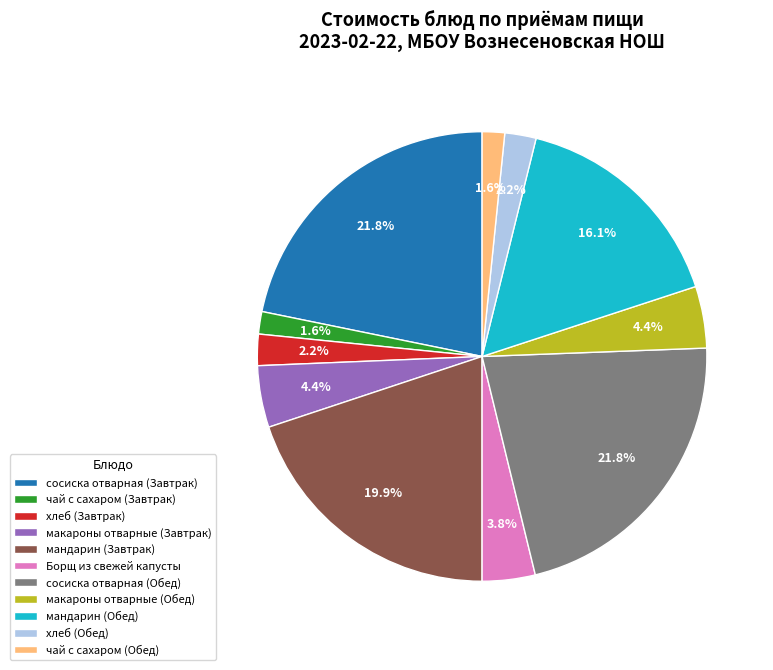

What is the ratio of the value at макароны отварные (Завтрак) to the value at чай с сахаром (Обед)?

2.8